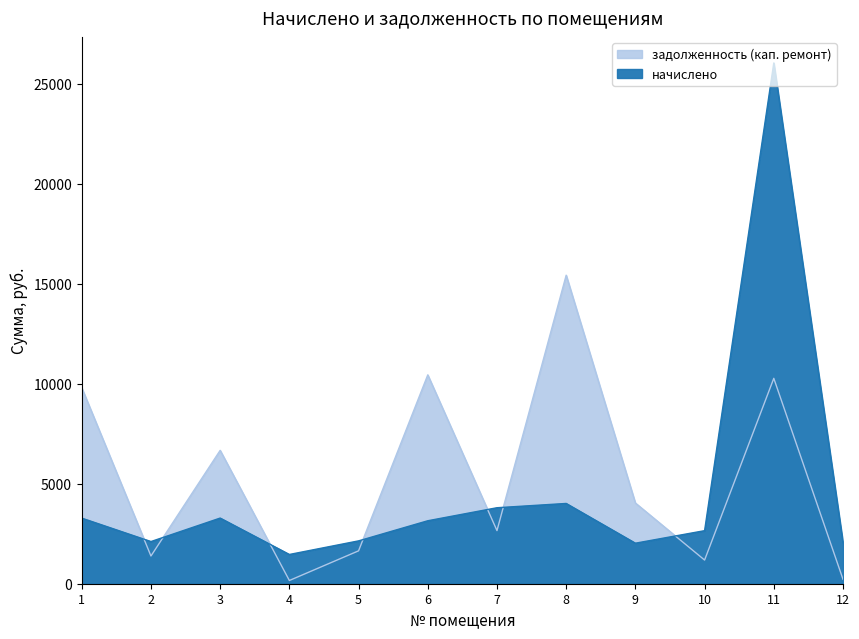

What is the maximum value shown in the chart?

26045.0